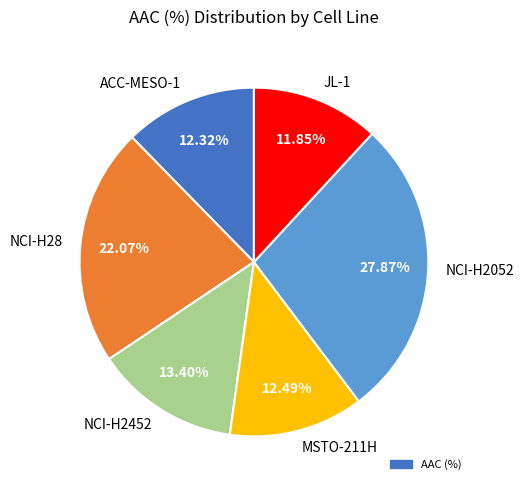

To the nearest percent, what is the difference between the NCI-H2452 and JL-1 slice percentages?

2%